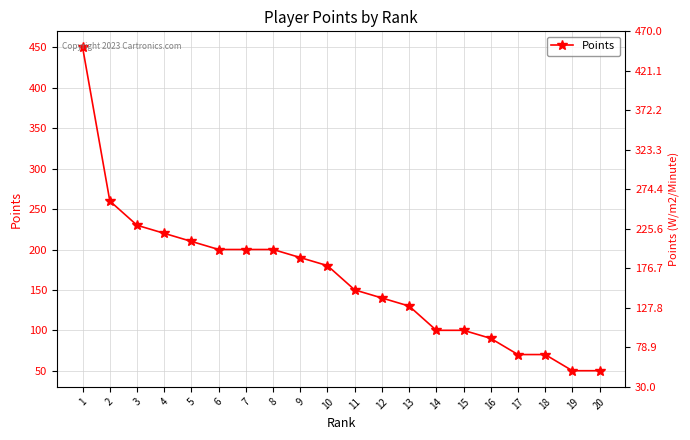

Where does the data first go above 180?

1